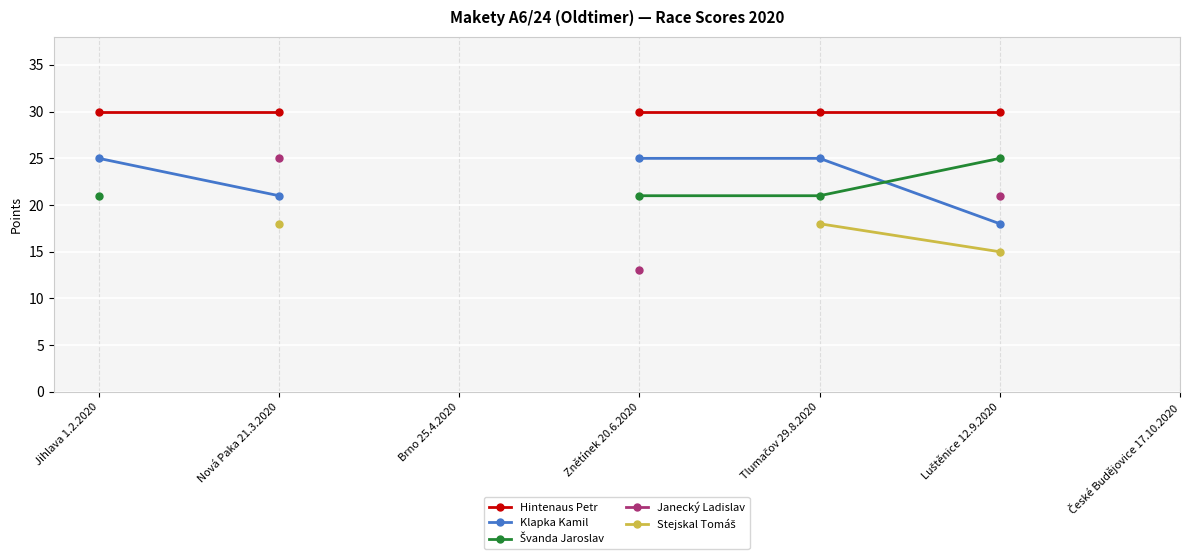

At how many categories does at least one series exceed 21?

5